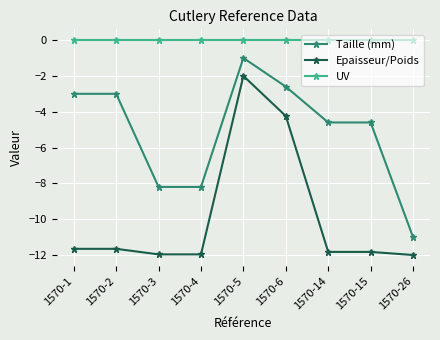

True or false: UV and Epaisseur/Poids cross at least once.

False